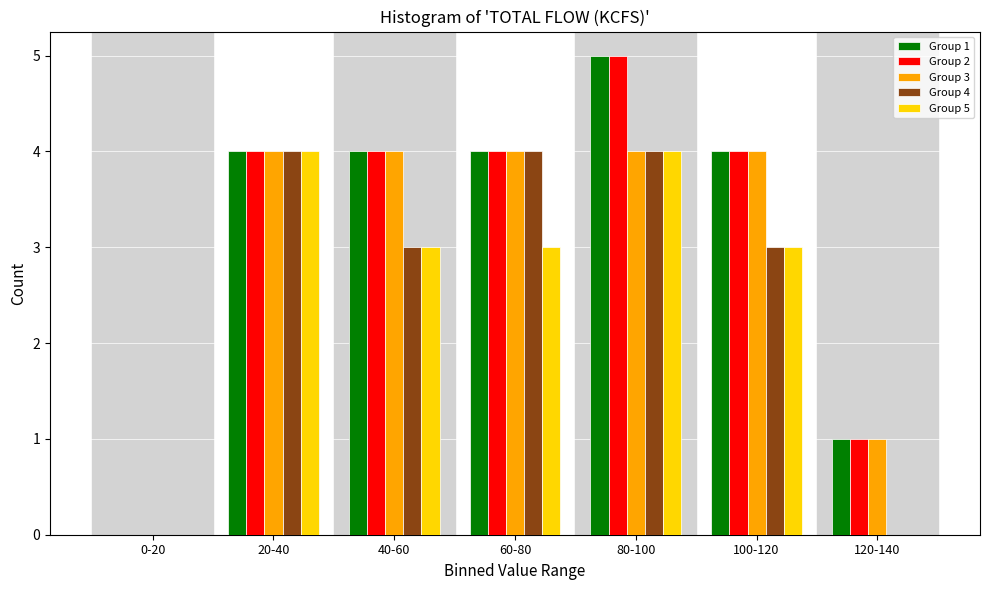

True or false: Group 1 has a value of 4 at 100-120.

True